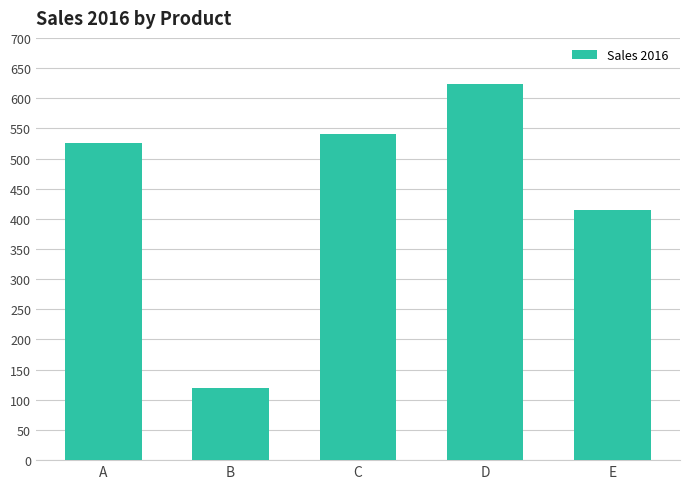

What is the sum of the values at E and D?

1038